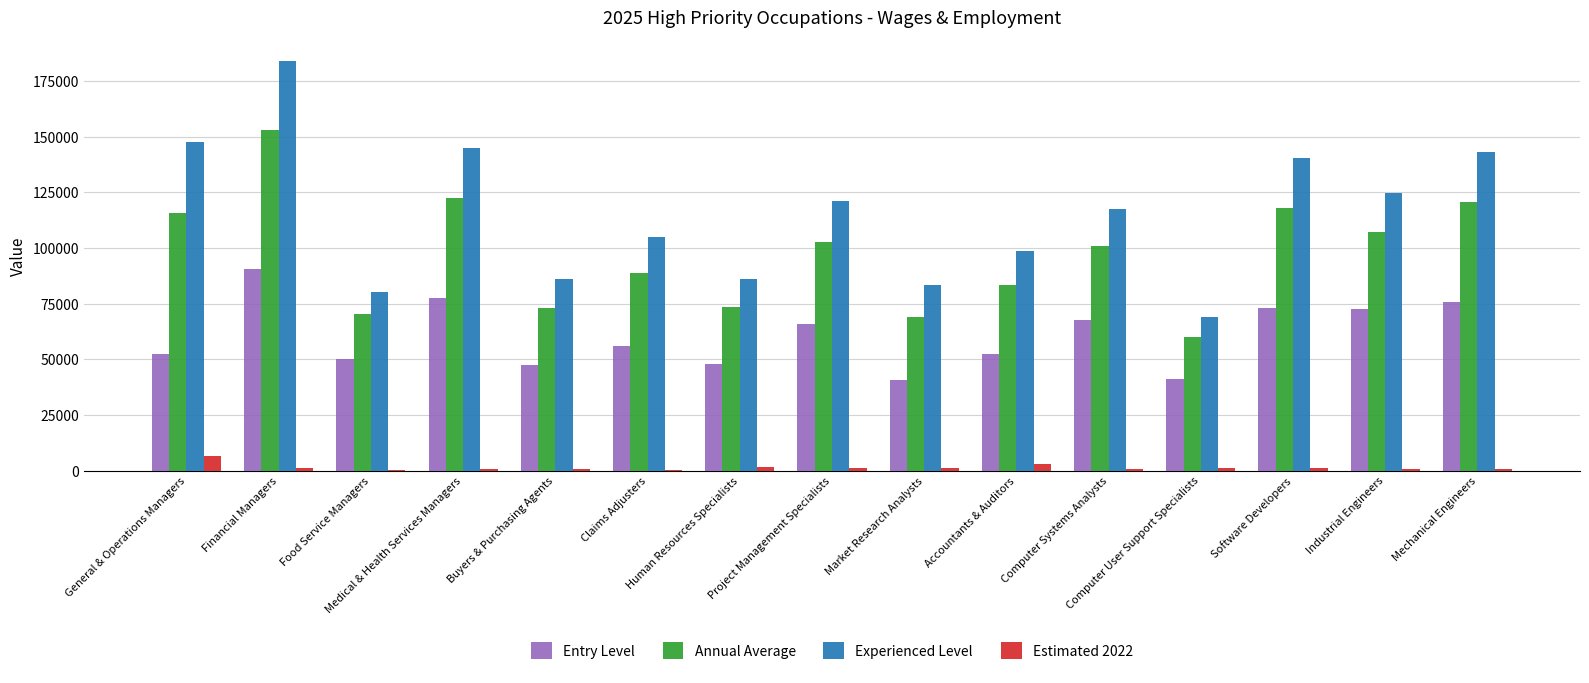

What are all the series names shown in the legend?

Entry Level, Annual Average, Experienced Level, Estimated 2022